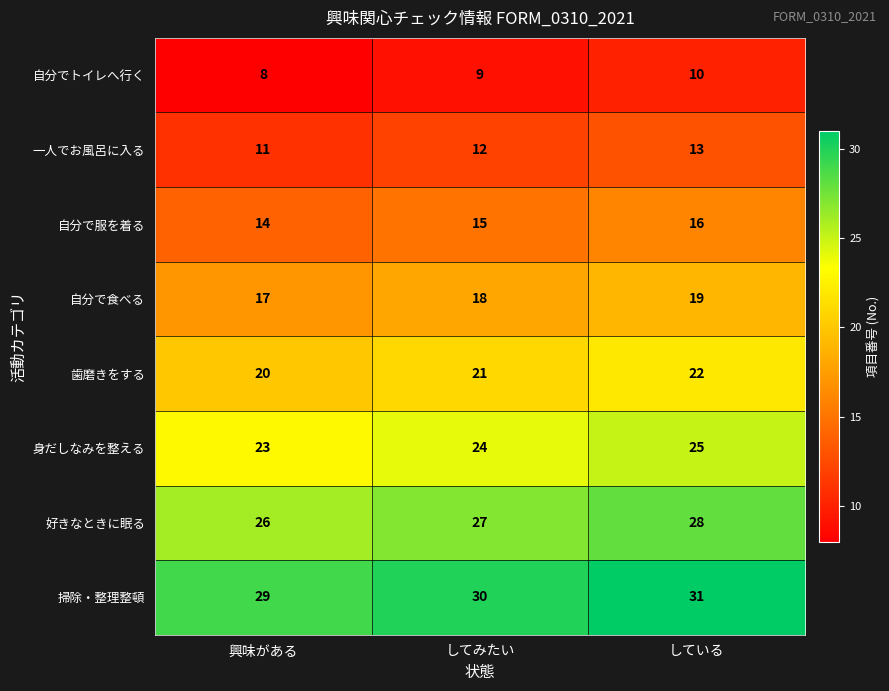

At which category is the sum across all series the highest?

している